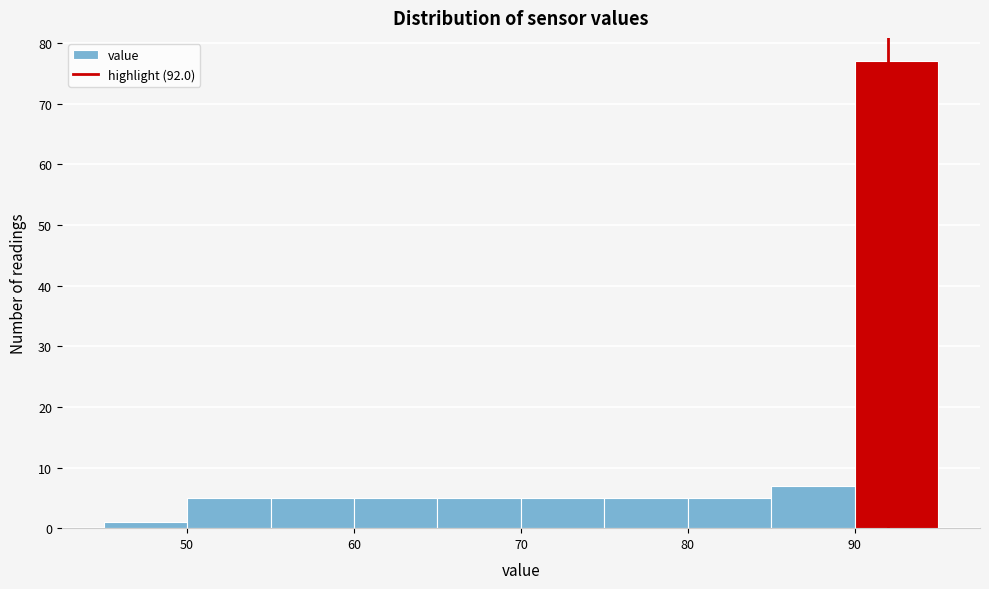

Over which range of the x-axis is the bar tallest?

90 to 95